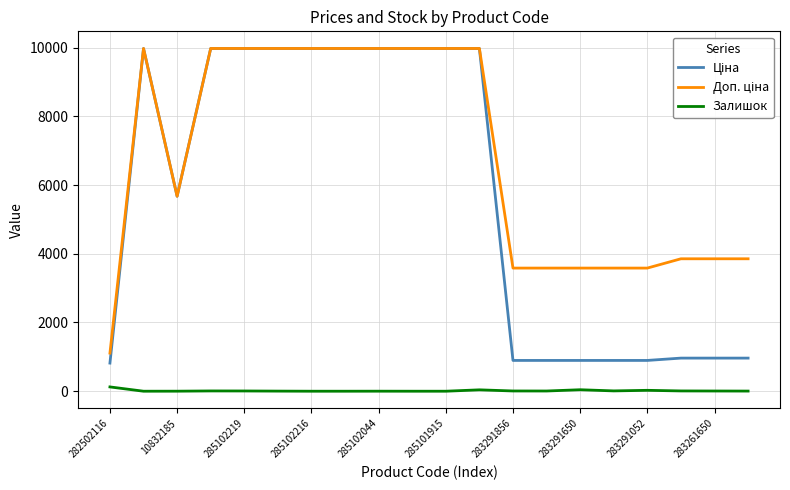

What is the sum of all Залишок values?

294.0